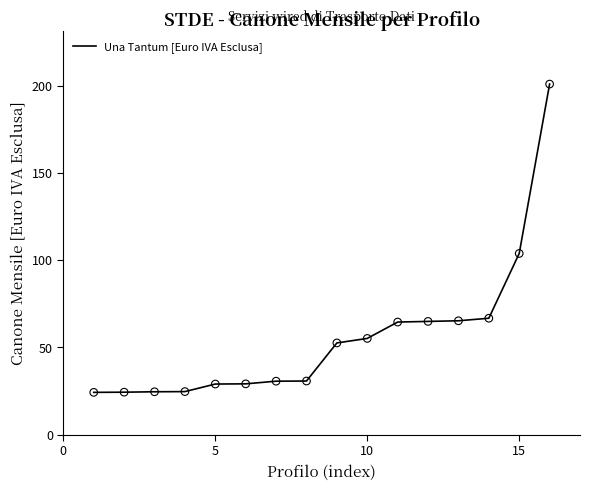

What is the difference between the maximum and minimum values?

176.6